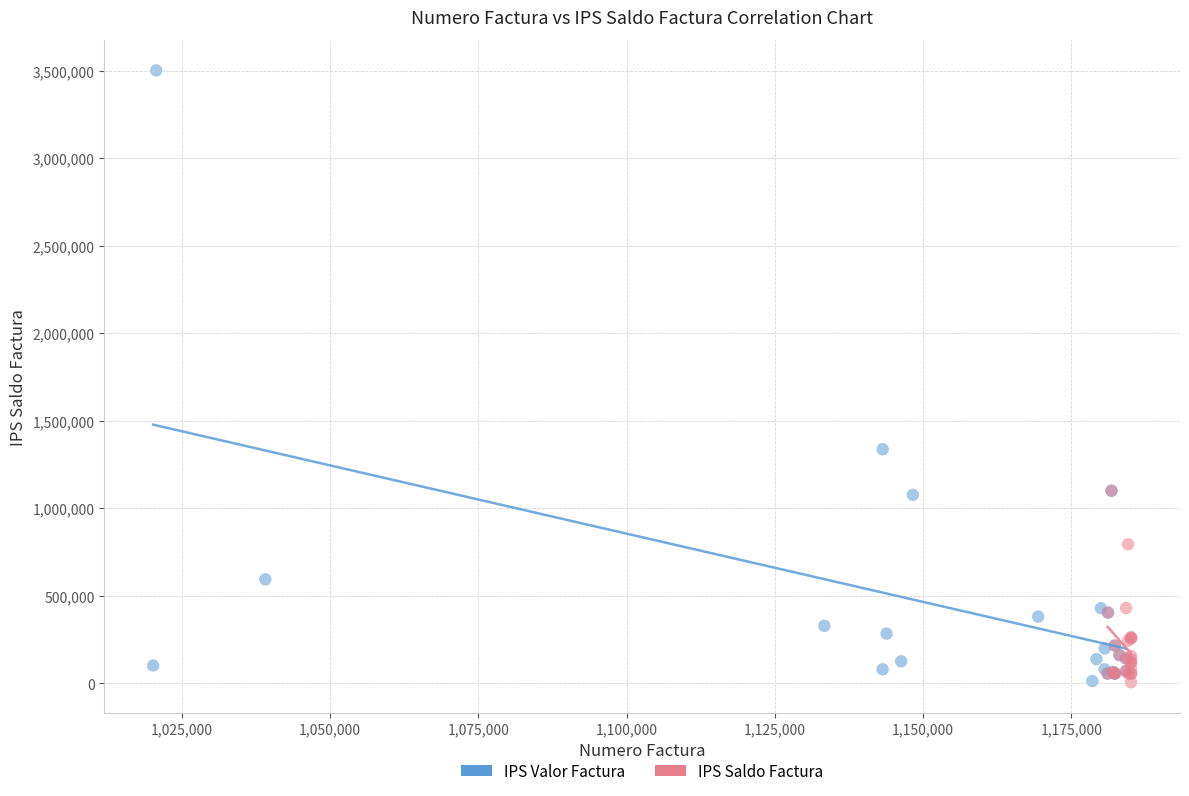

Which series contains the highest Y value?

IPS Valor Factura